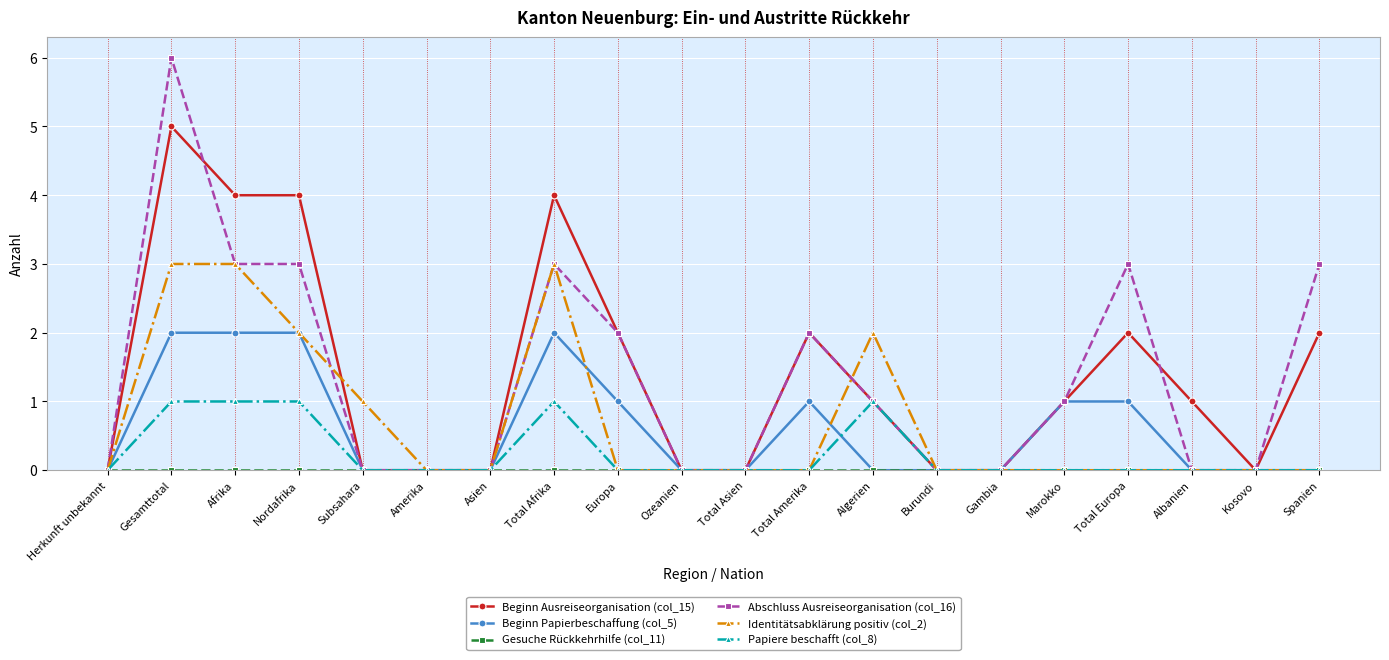

The value of Identitätsabklärung positiv (col_2) at Spanien is 0. True or false?

True